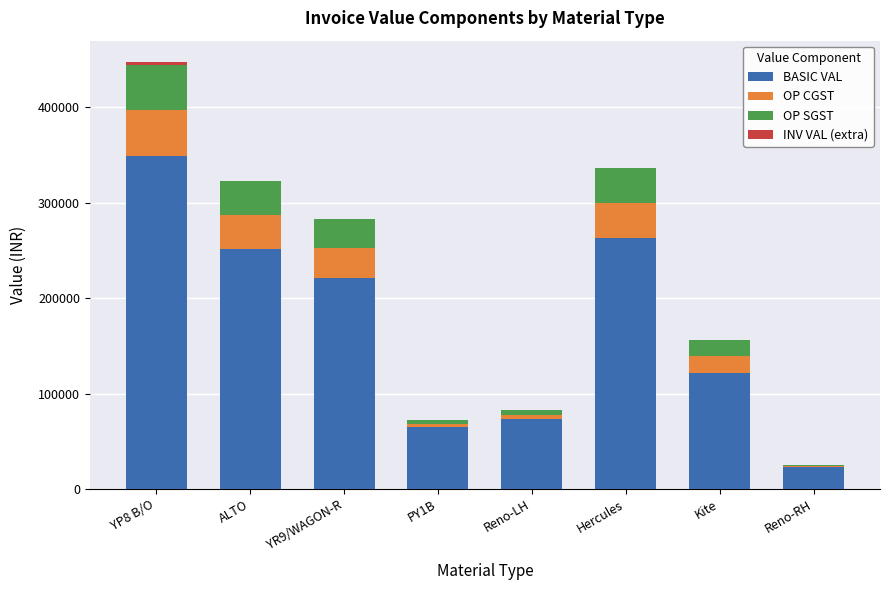

What is the total value across all series at YR9/WAGON-R?

283280.0